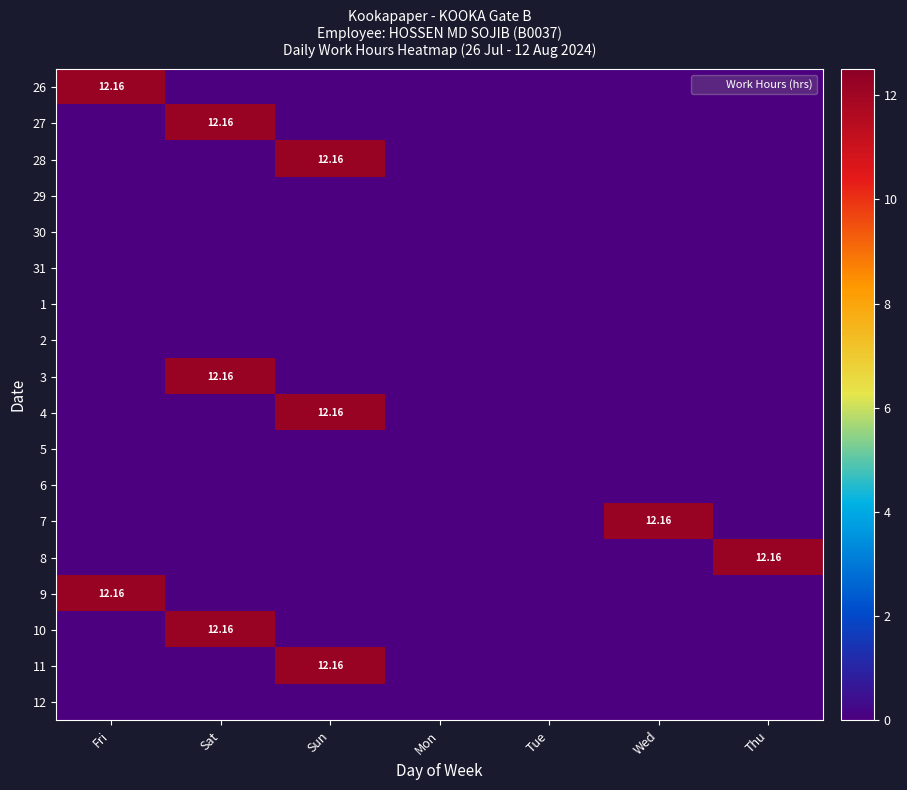

Where is 5 nearest to the value 0?

Fri